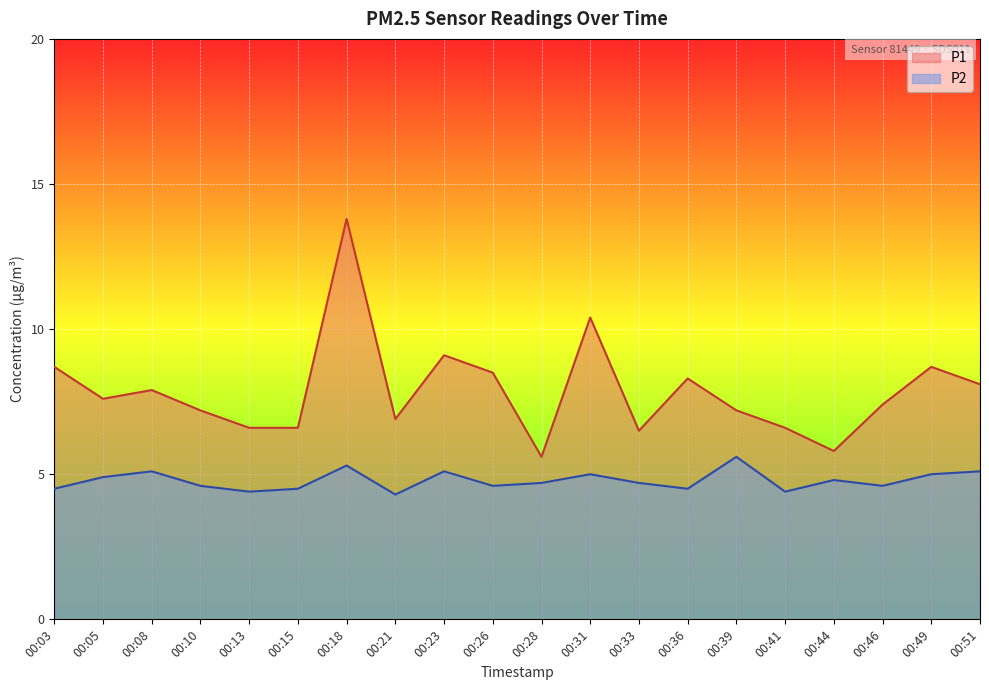

List the labels in order of P2 value, largest first.

00:39, 00:18, 00:08, 00:23, 00:51, 00:31, 00:49, 00:05, 00:44, 00:28, 00:33, 00:10, 00:26, 00:46, 00:03, 00:15, 00:36, 00:13, 00:41, 00:21